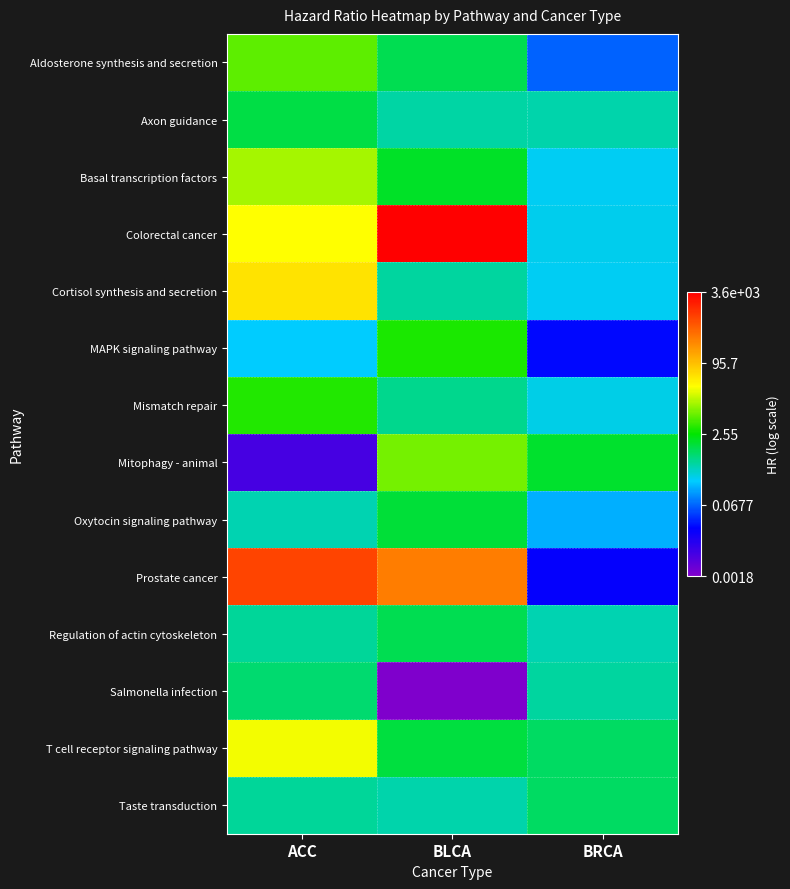

What is the total value across all series at ACC?

6.3